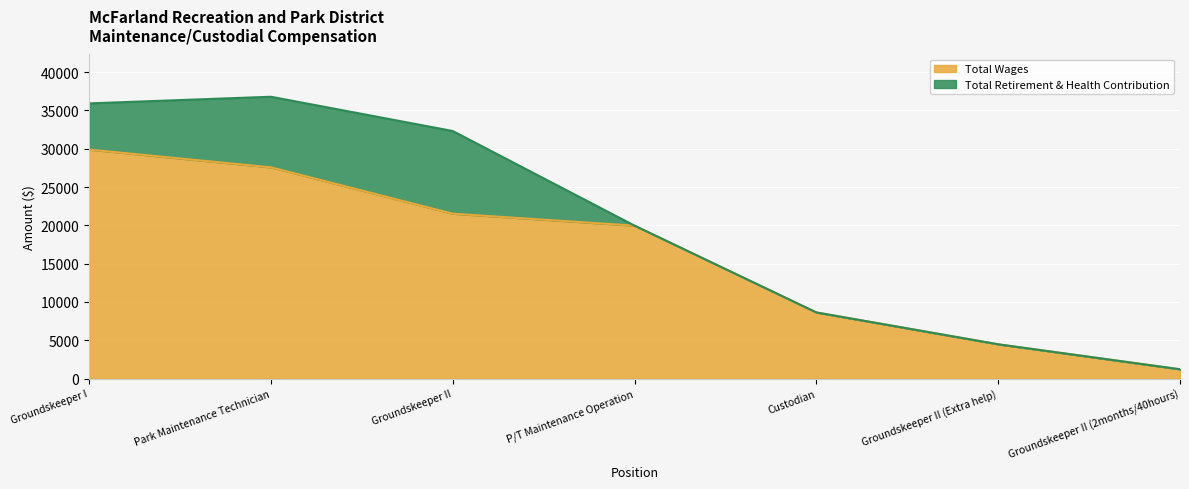

Between Groundskeeper II (Extra help) and Custodian, which is larger?

Custodian